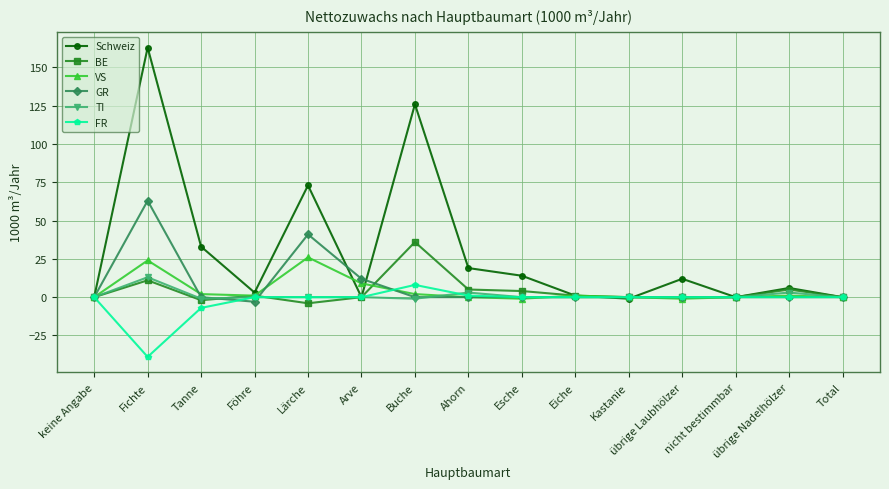

Where is the first local maximum for BE?

Fichte